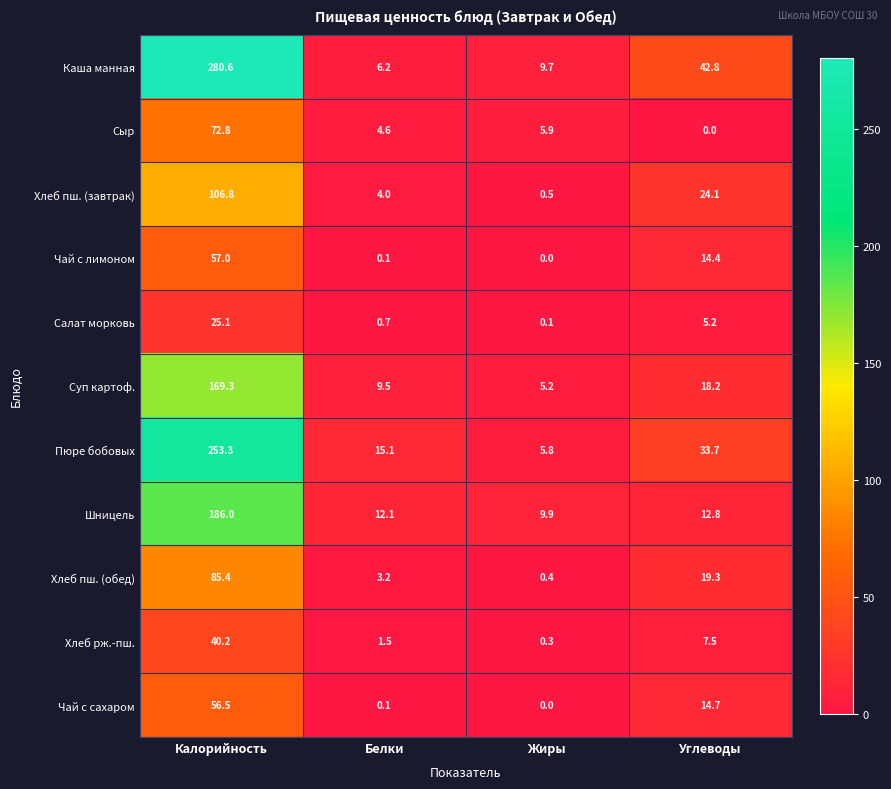

Which series has the largest total across all categories?

Каша манная